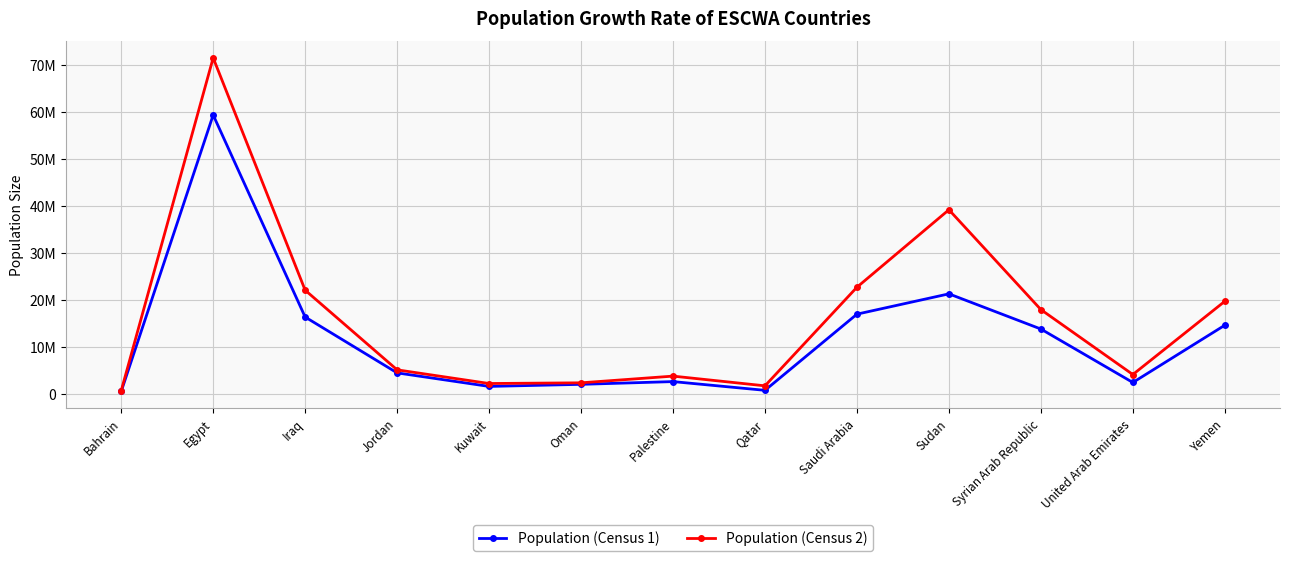

What is the average value of the Population (Census 2) series?

16369781